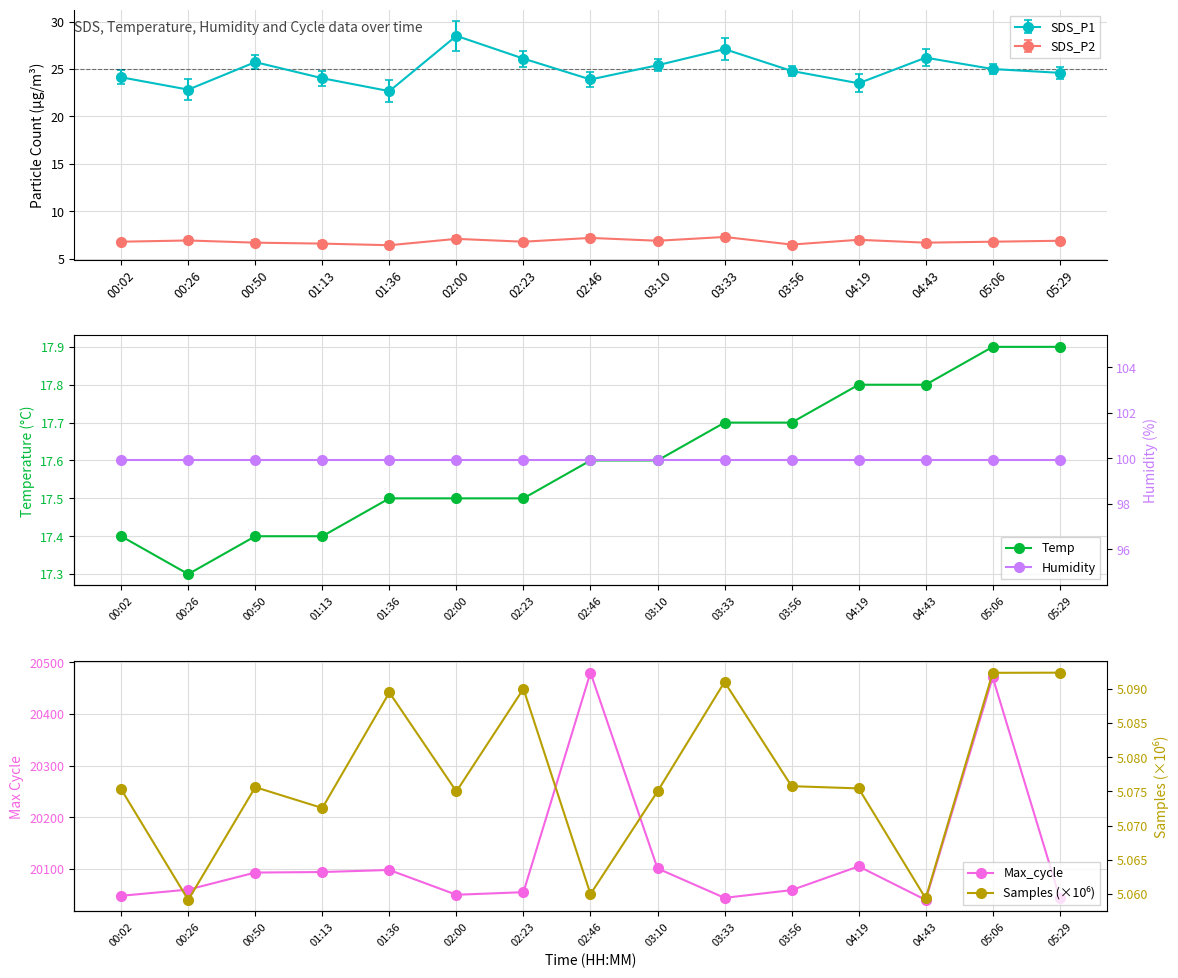

Where is the first local maximum for Samples (×10⁶)?

00:50